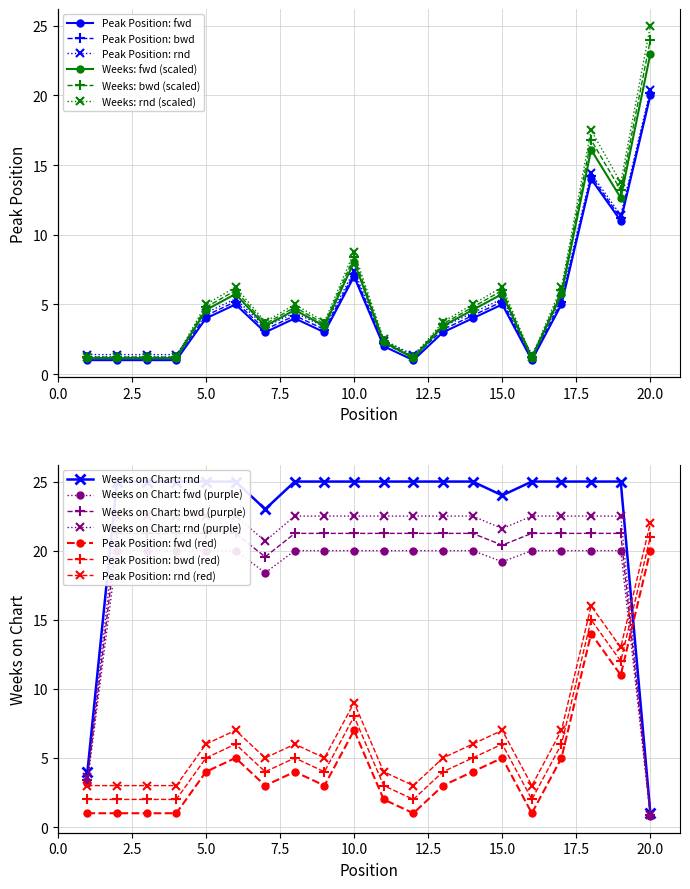

Where does the Peak Position series first go above 4?

6